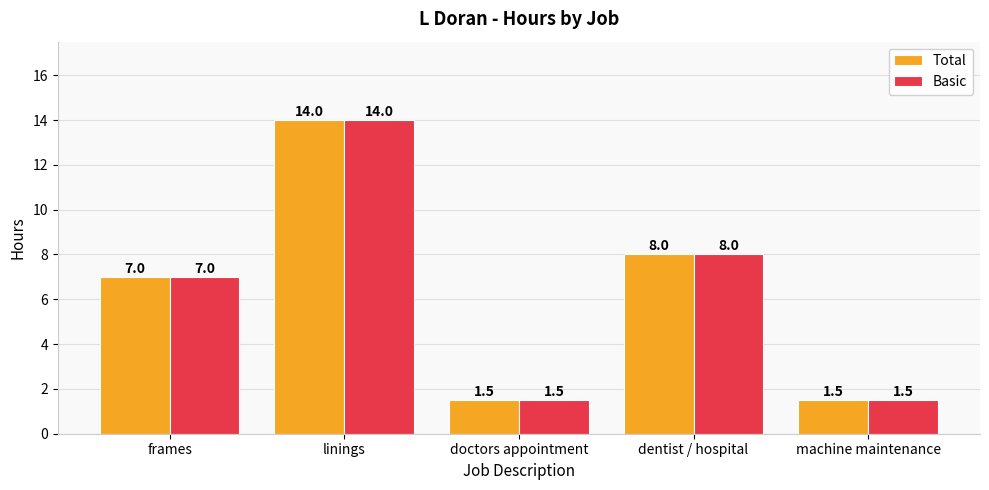

What is the label of the 5th bar from the left?

machine maintenance